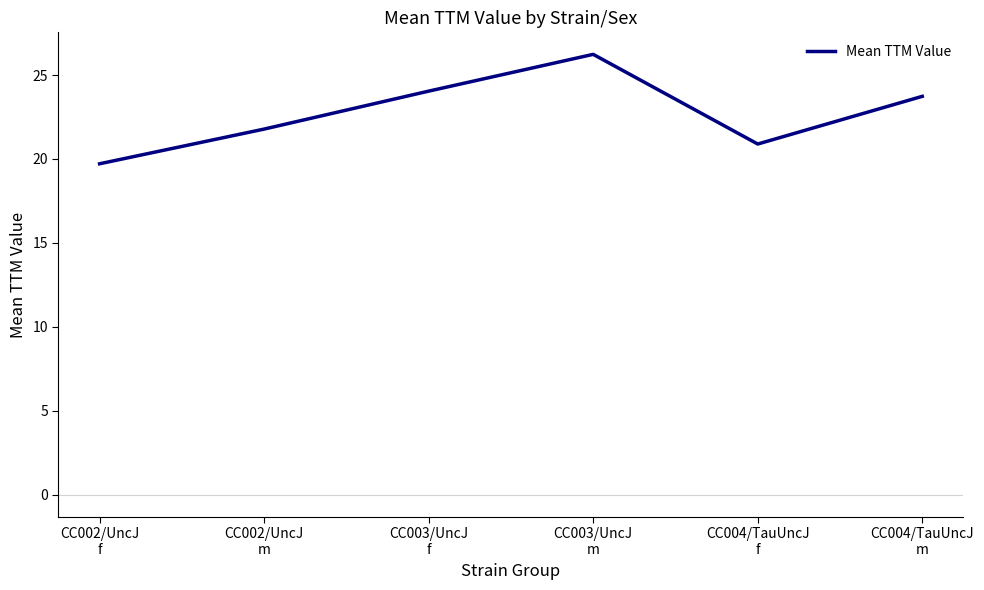

Reading left to right, transcribe all the data shown in this chart.

19.7	21.8	24.0	26.2	20.9	23.7